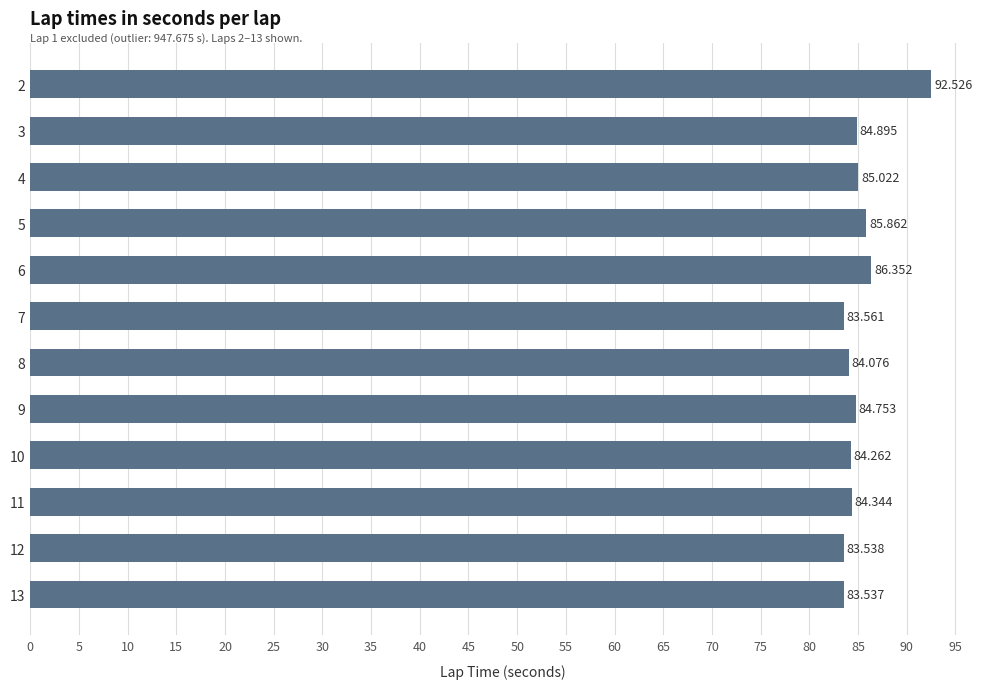

List the labels in order of value, largest first.

2, 6, 5, 4, 3, 9, 11, 10, 8, 7, 12, 13